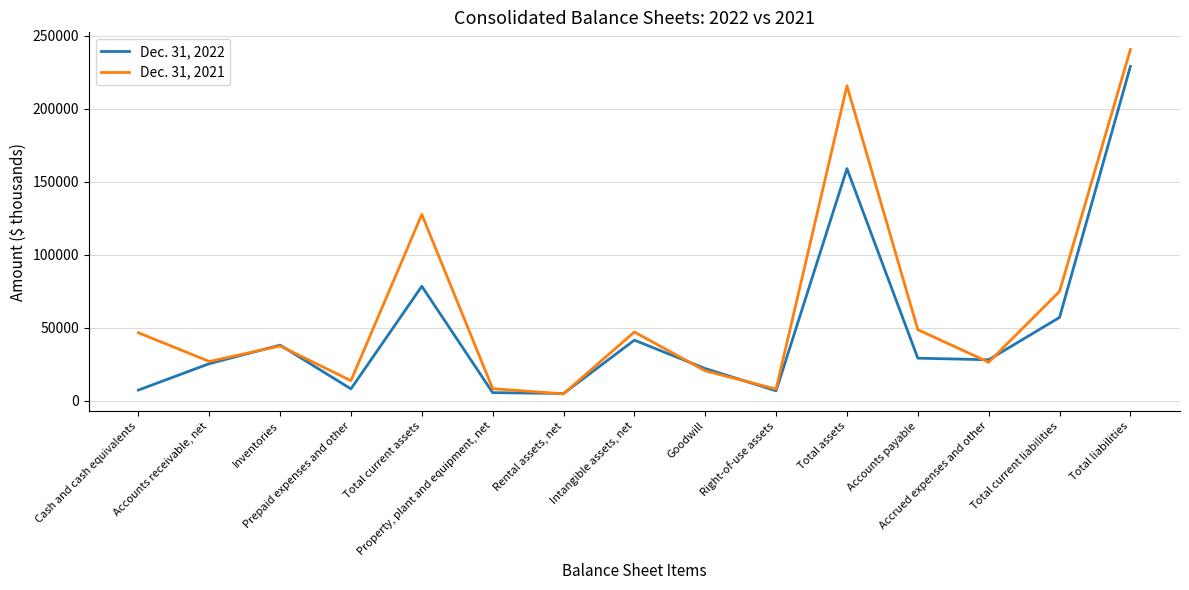

What position from the left is Total liabilities?

15